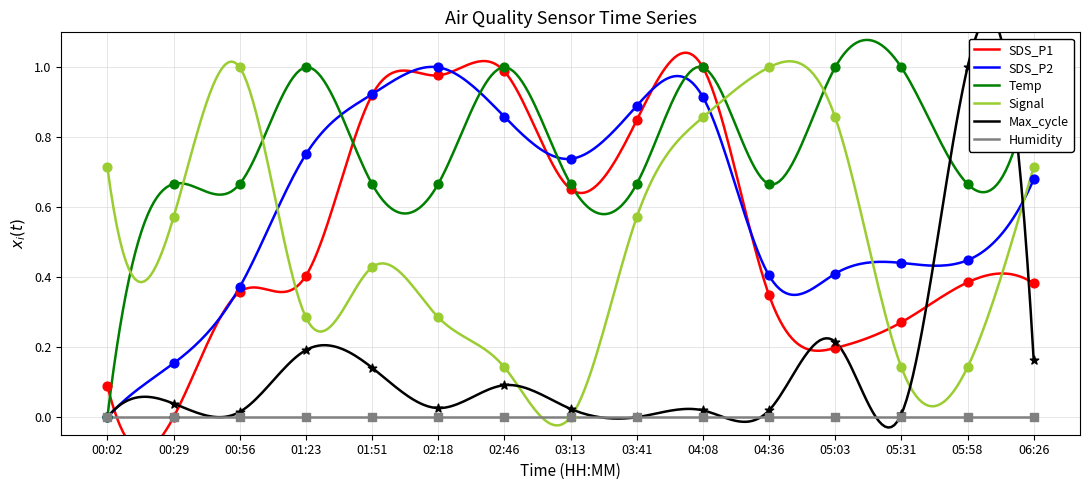

Which series reaches the minimum Y coordinate?

SDS_P1